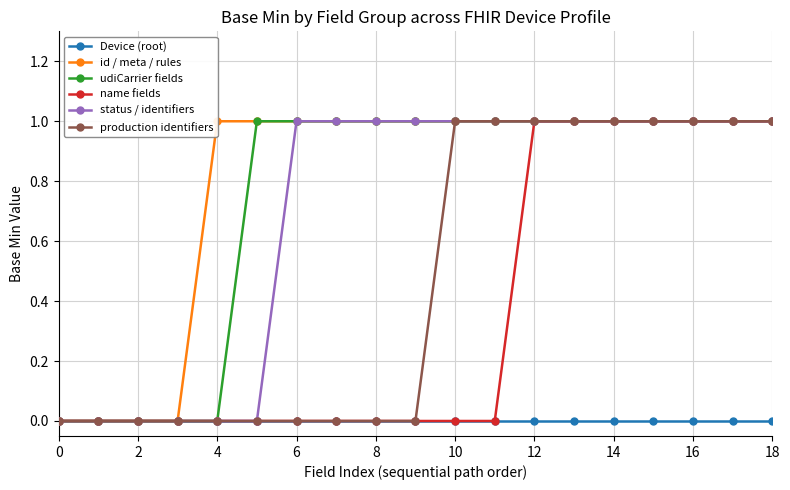

How many data points does each series have?

19